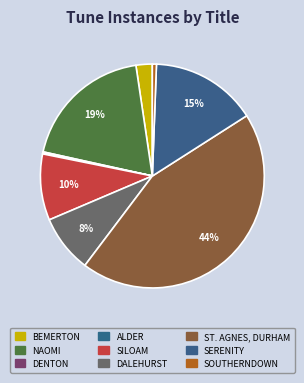

To the nearest percent, what is the difference between the ST. AGNES, DURHAM and BEMERTON slice percentages?

42%